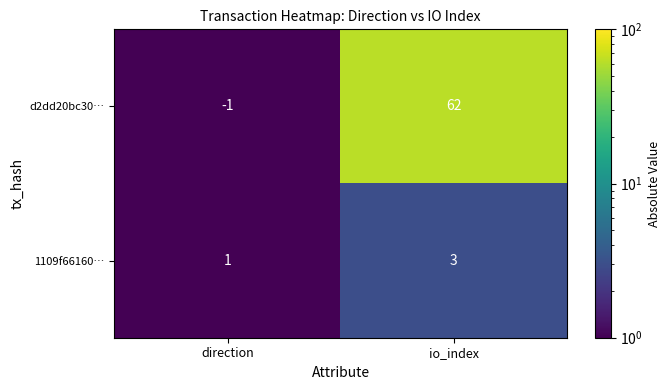

List the series in order of their peak value, highest first.

d2dd20bc30…, 1109f66160…